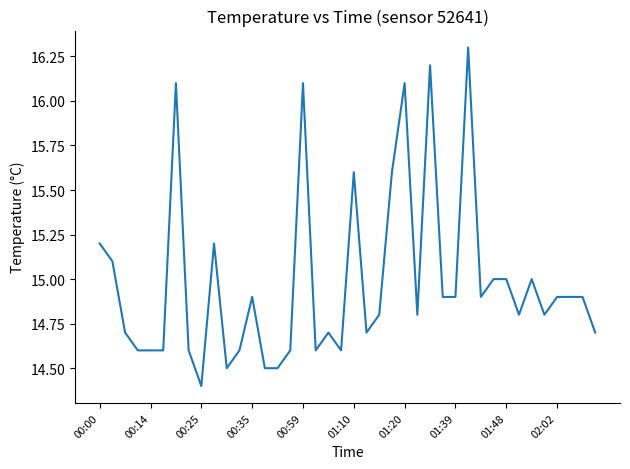

What is the smallest value displayed?

14.4